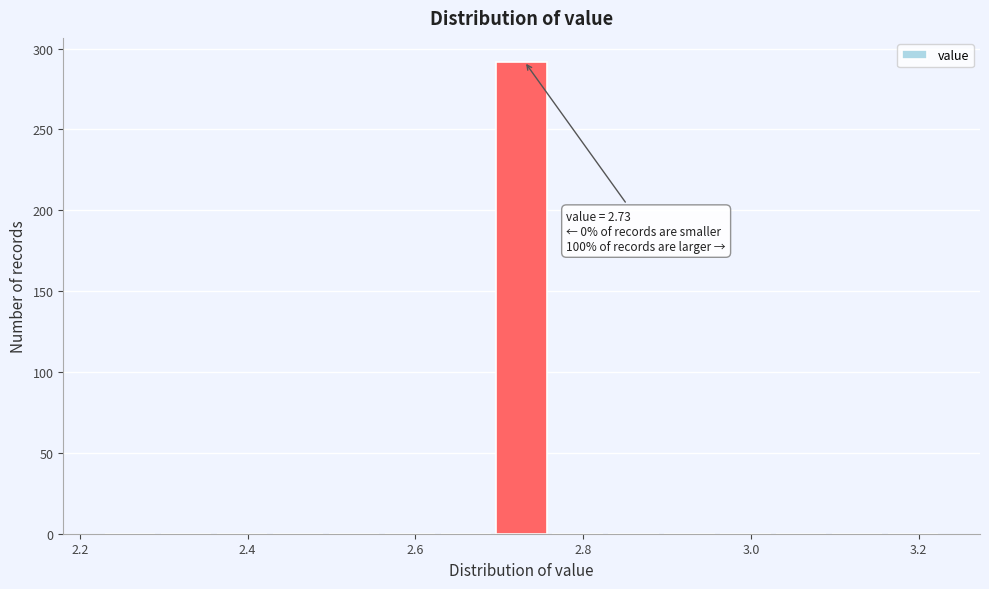

Read against the x-axis, roughly where is the centre of the tallest bar?

2.72